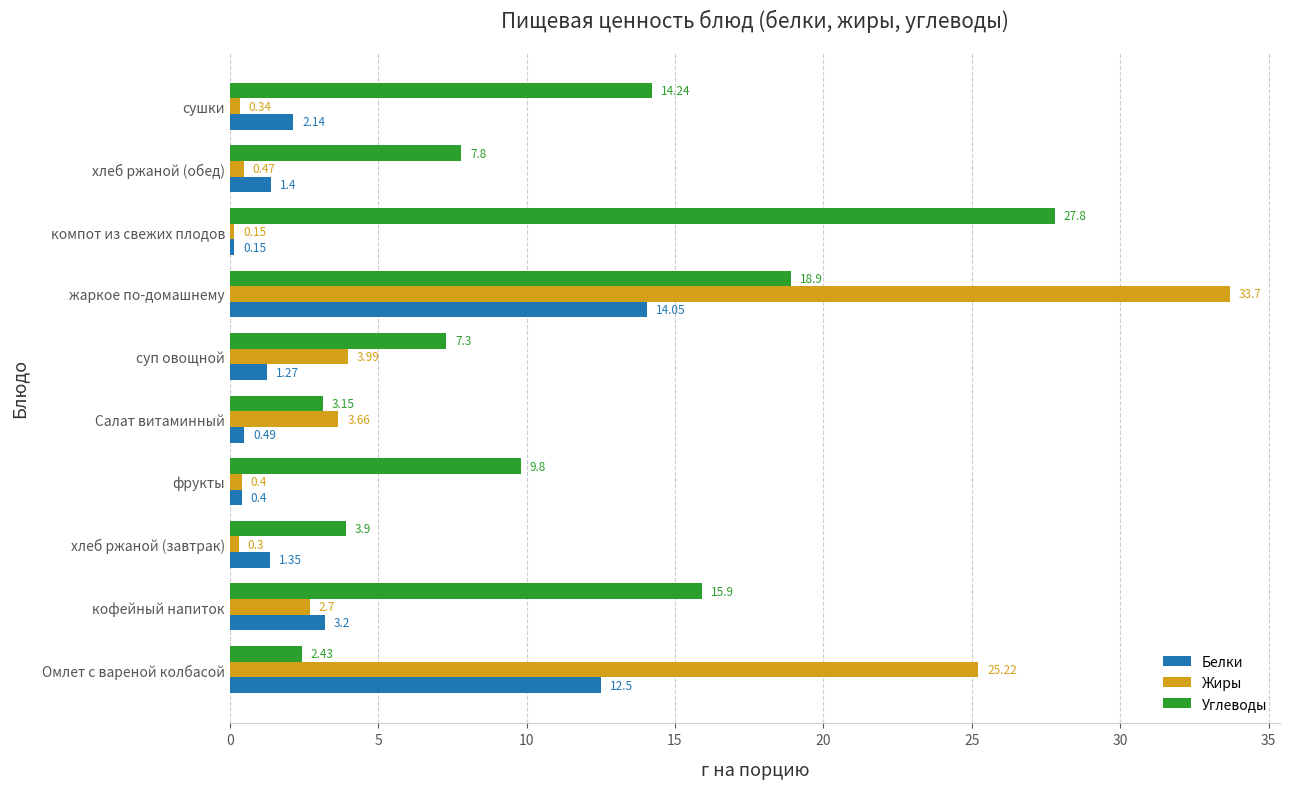

What is the difference between the maximum and minimum values in the Углеводы series?

25.4